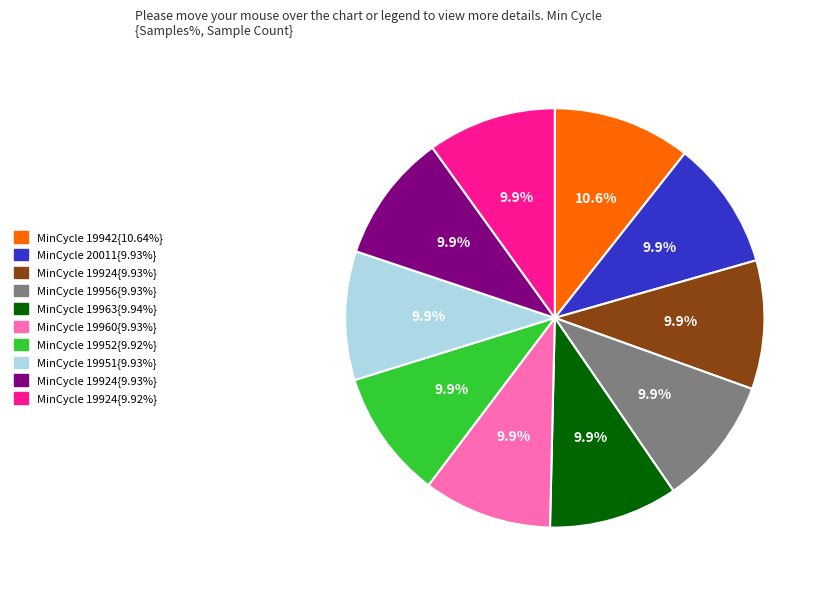

To the nearest percent, what is the difference between the largest and smallest slice percentages?

1%